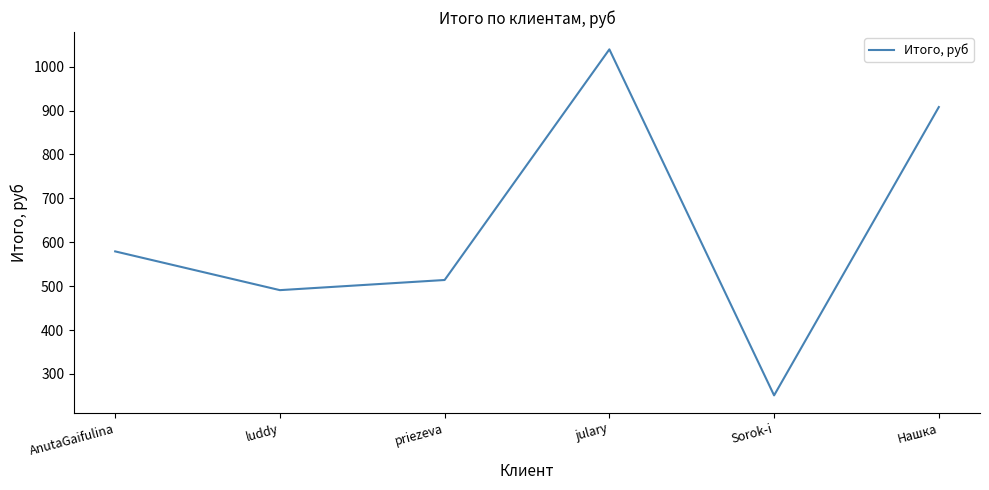

At which category does the data reach its first local valley?

luddy